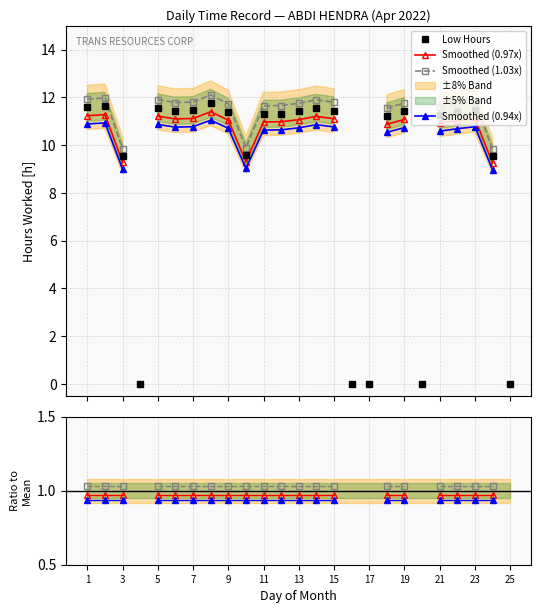

Reading left to right, list all the values displayed in this chart.

1=11.6	2=11.6	3=9.6	4=0.0	5=11.6	6=11.4	7=11.5	8=11.8	9=11.4	10=9.6	11=11.3	12=11.3	13=11.4	14=11.6	15=11.4	16=0.0	17=0.0	18=11.2	19=11.4	20=0.0	21=11.3	22=11.4	23=11.5	24=9.5	25=0.0